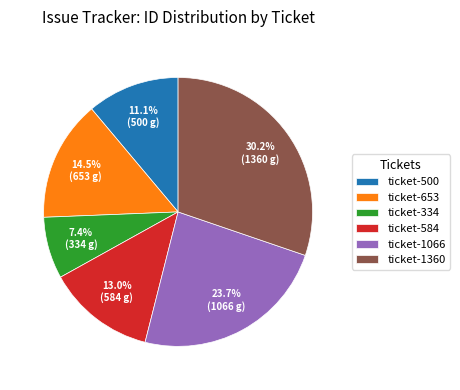

Which category has the biggest portion of the pie?

ticket-1360